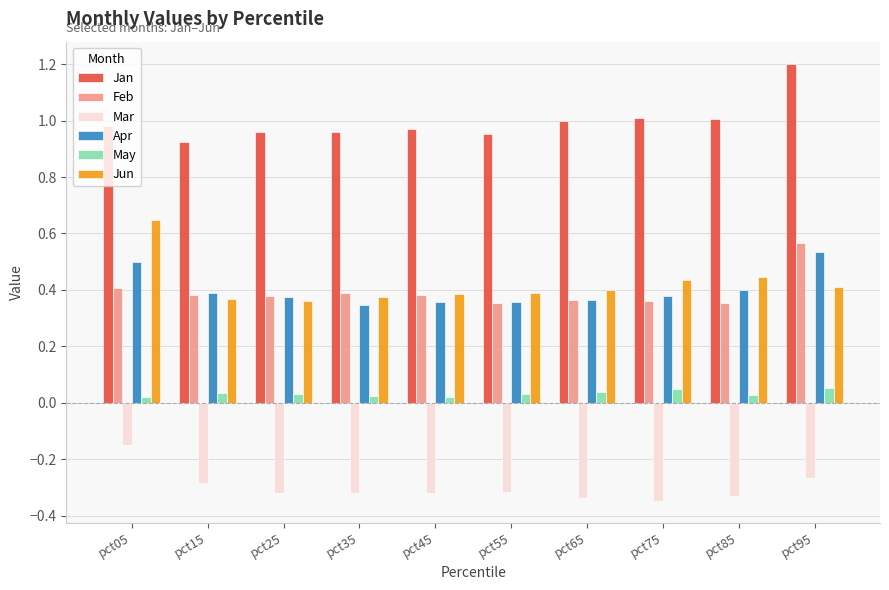

What is the spread (max minus min) of values at pct35?

1.3